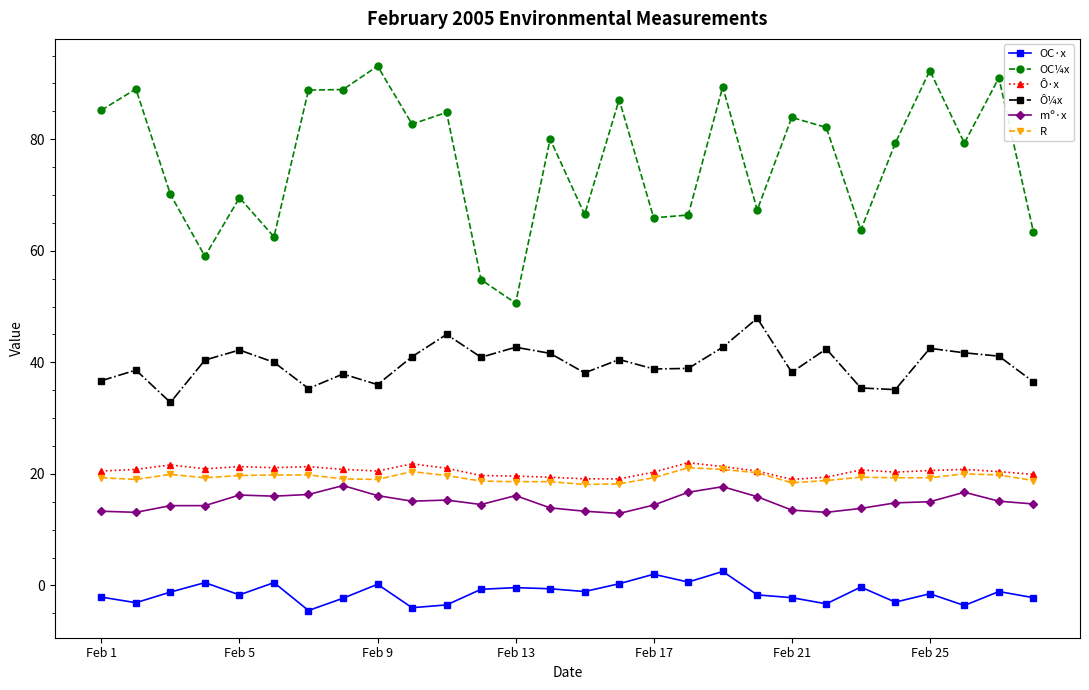

What is the smallest value displayed?

-4.5